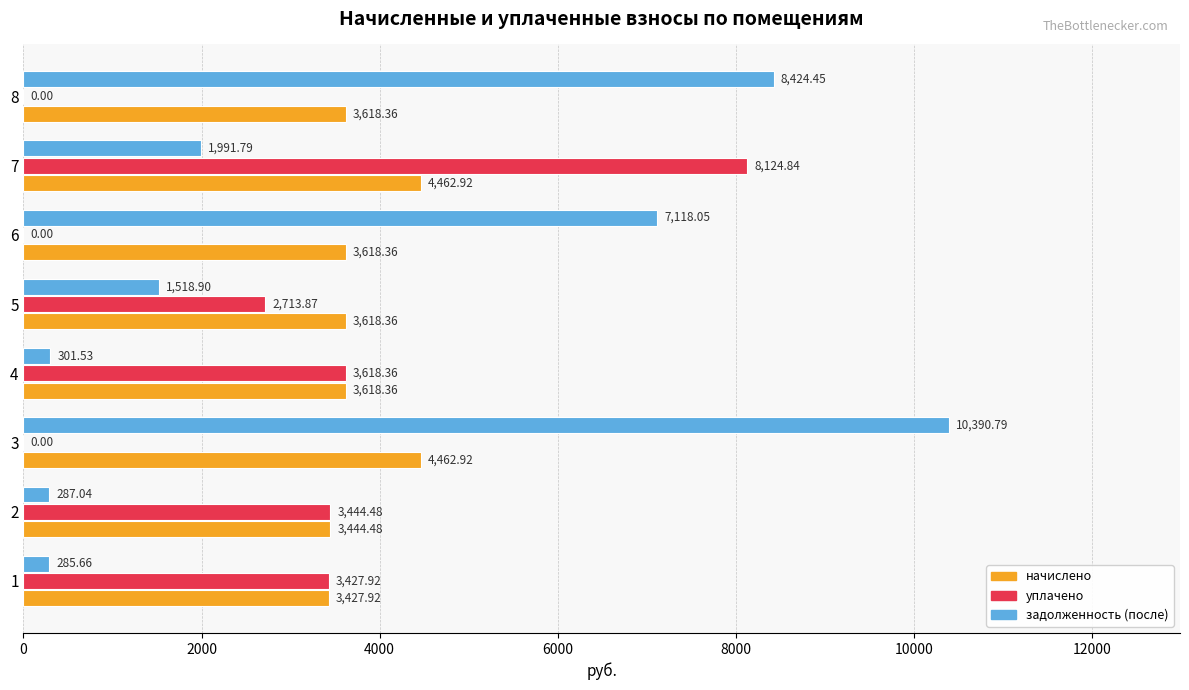

What is the maximum value for начислено?

4462.9